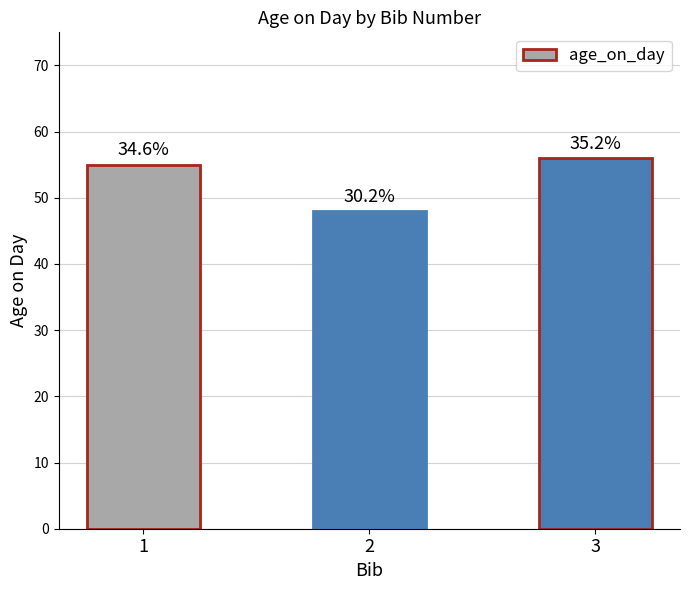

Does the chart contain any negative values?

No